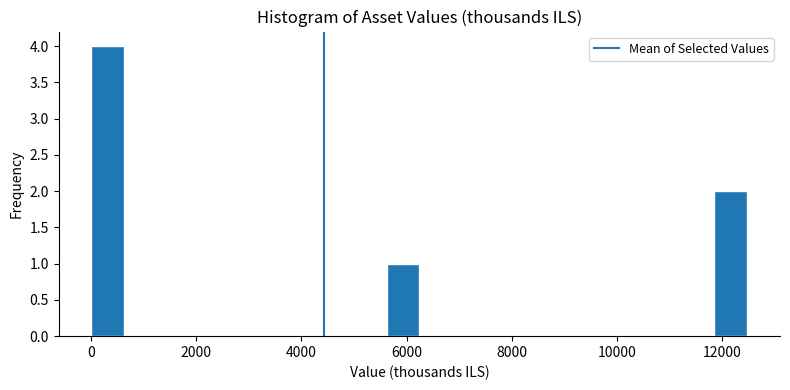

Around what value on the x-axis is the tallest bar? Give the approximate position of its centre, as read against the axis.

400